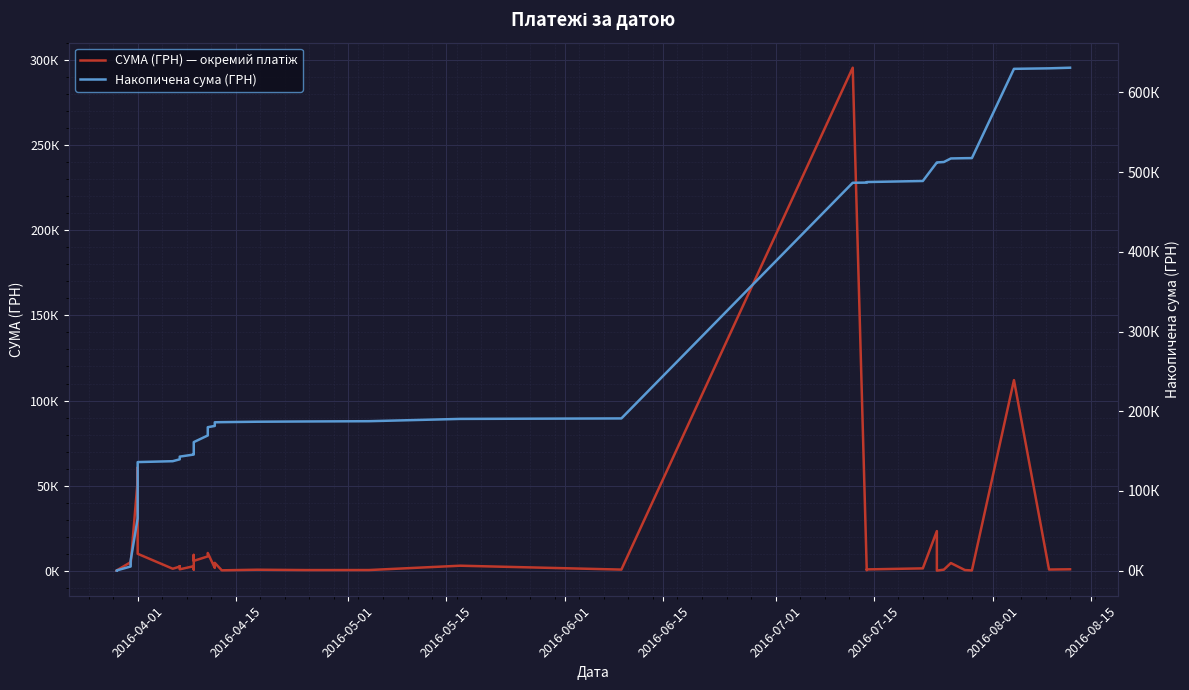

Which series has the largest range (max minus min)?

Накопичена сума (ГРН)